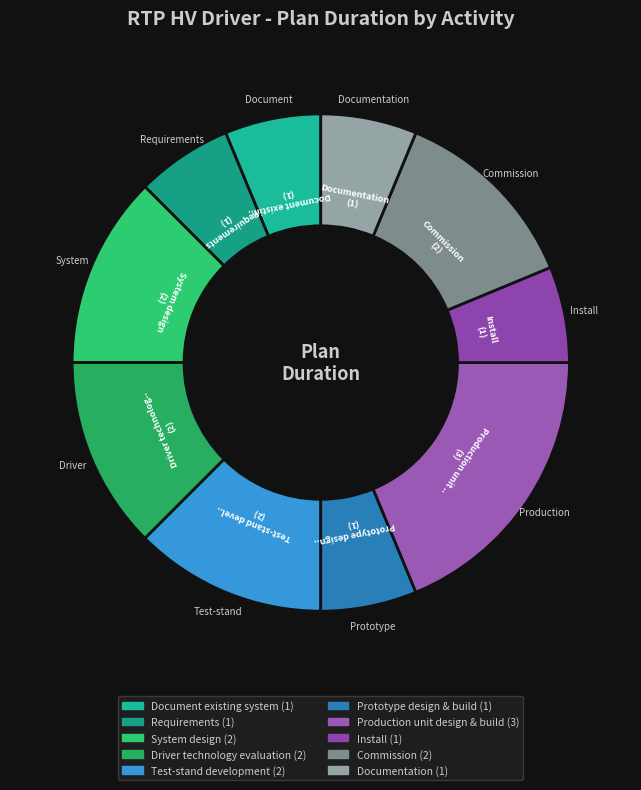

Count the number of slices in the pie.

10